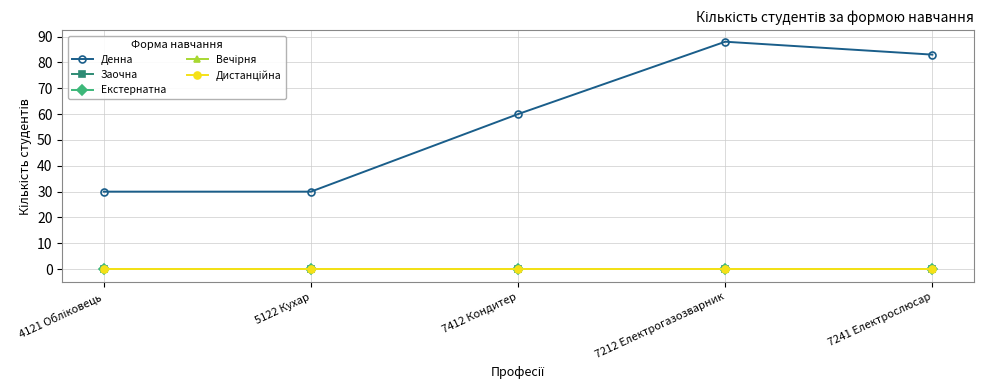

True or false: Вечірня has a value of 0 at 7241 Електрослюсар.

True